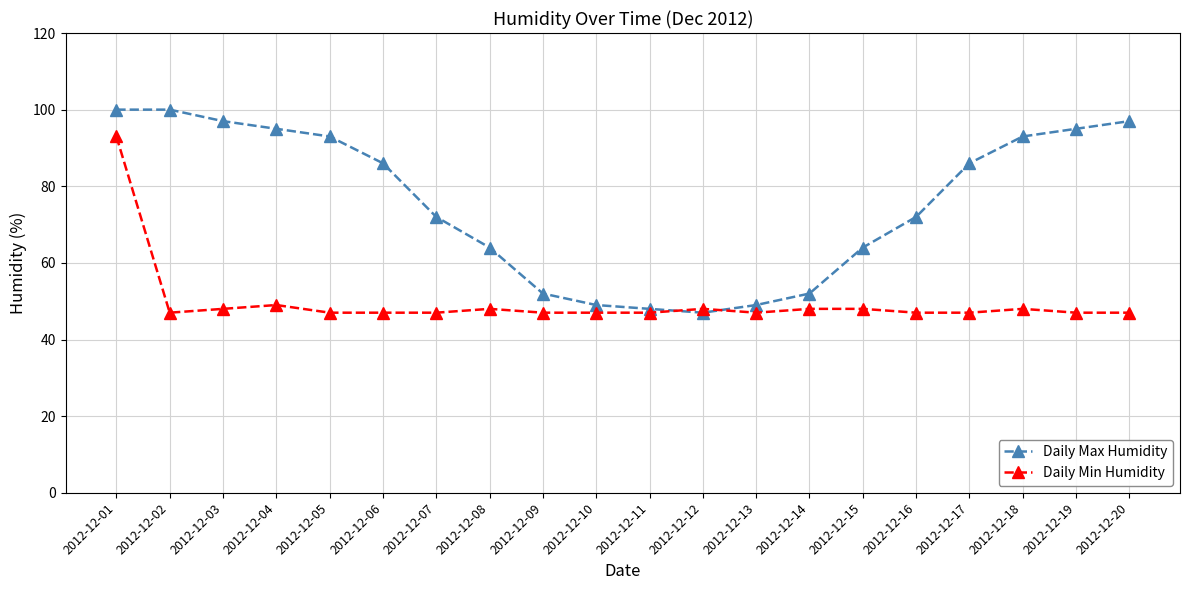

What is the greatest value displayed?

100